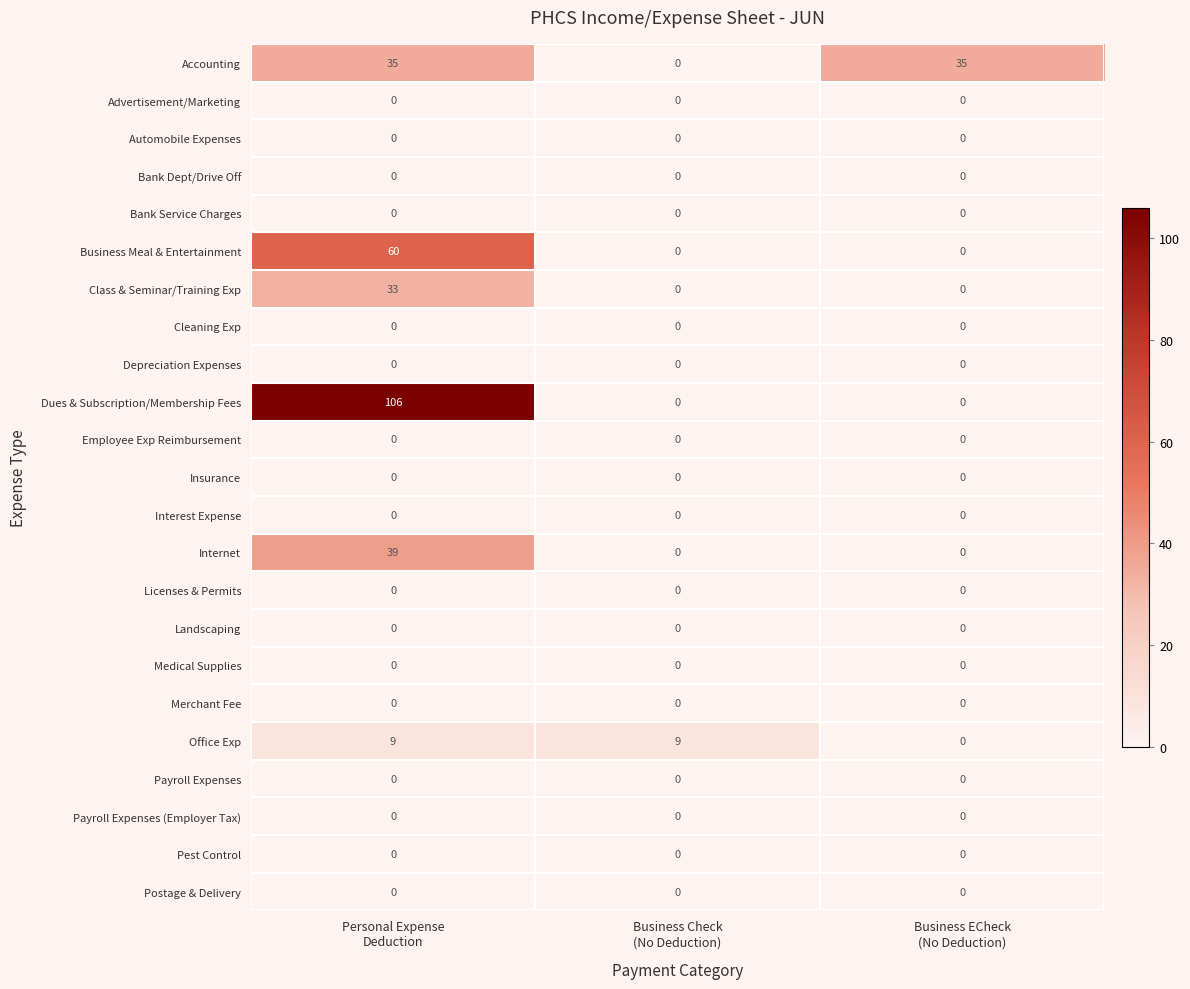

Which series has the largest total across all categories?

Dues & Subscription/Membership Fees